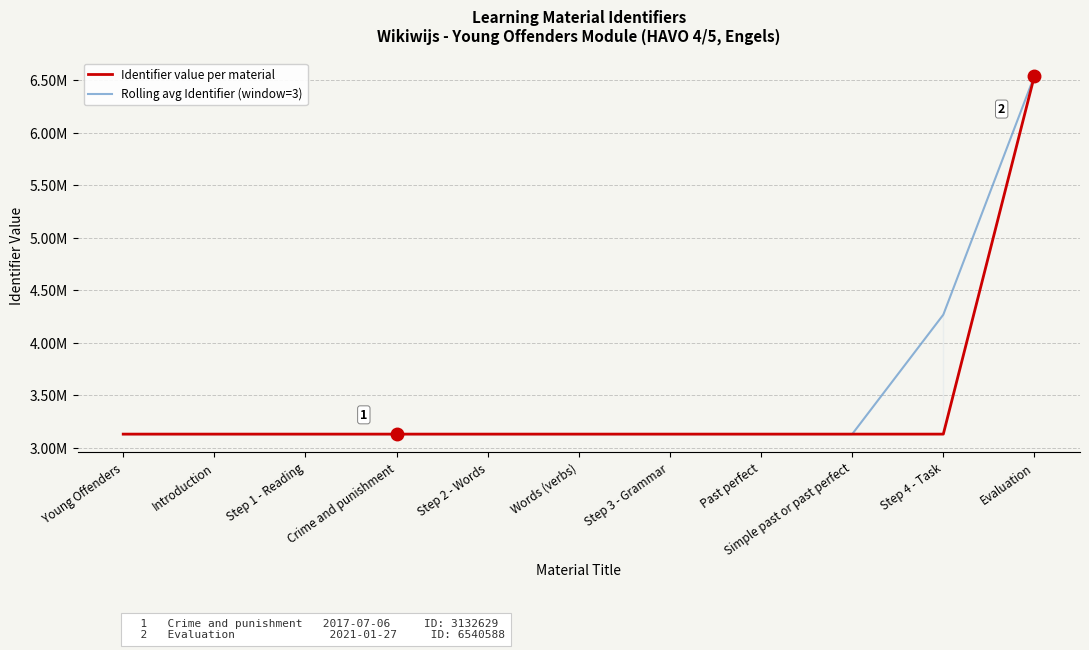

Reading left to right, transcribe all the data shown in this chart.

Identifier value per material: 3132624.0	3132625.0	3132627.0	3132629.0	3132630.0	3132632.0	3132633.0	3132635.0	3132636.0	3132637.0	6540588.0
Rolling avg Identifier (window=3): 3132624.0	3132625.3	3132627.0	3132628.7	3132630.3	3132631.7	3132633.3	3132634.7	3132636.0	4268620.3	6540588.0